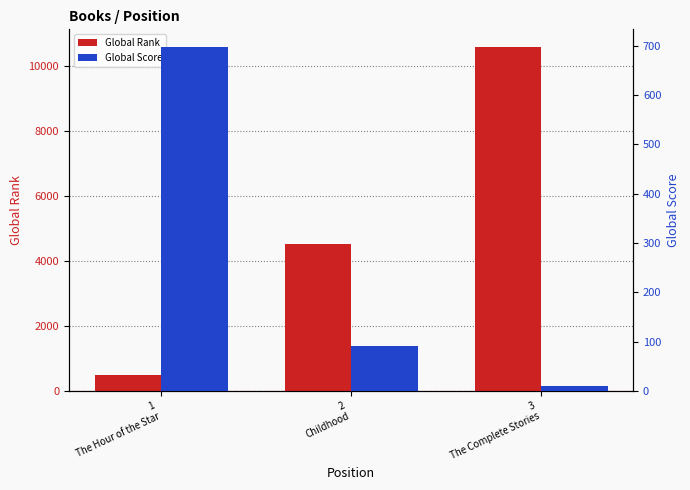

How many data points in Global Score are above 92?

1